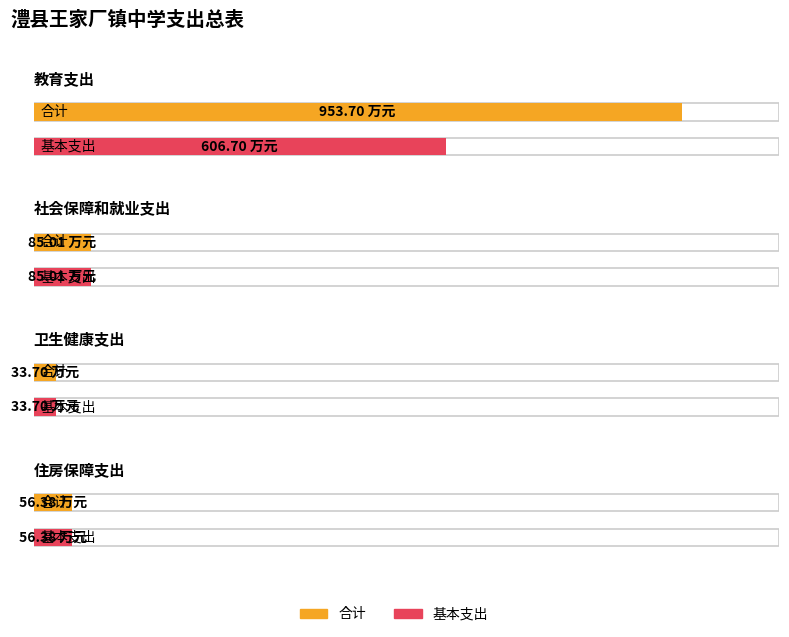

Count the number of data series in this chart.

2